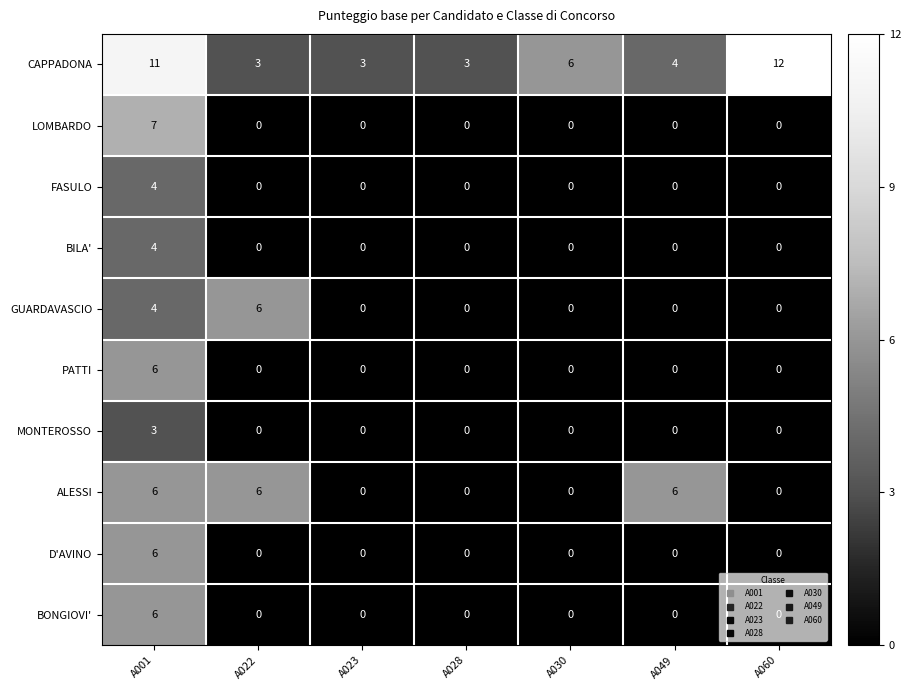

Is it true that PATTI equals 0 at A060?

True